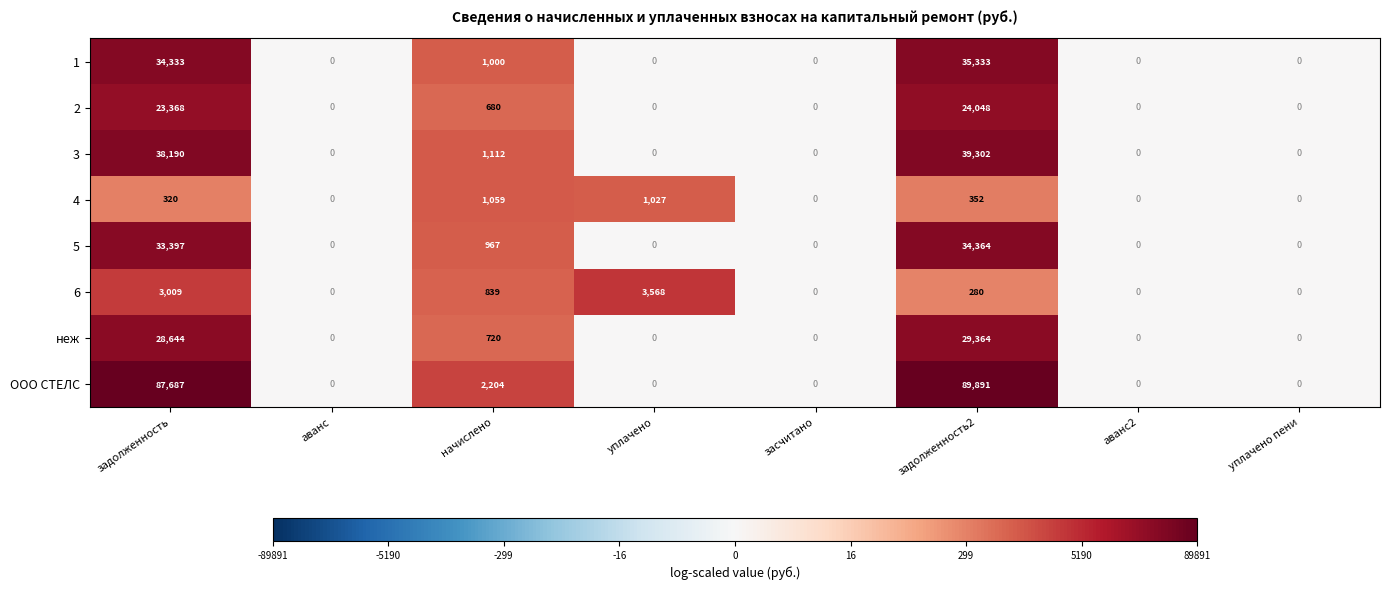

What is the difference between the maximum and minimum values in the 6 series?

3568